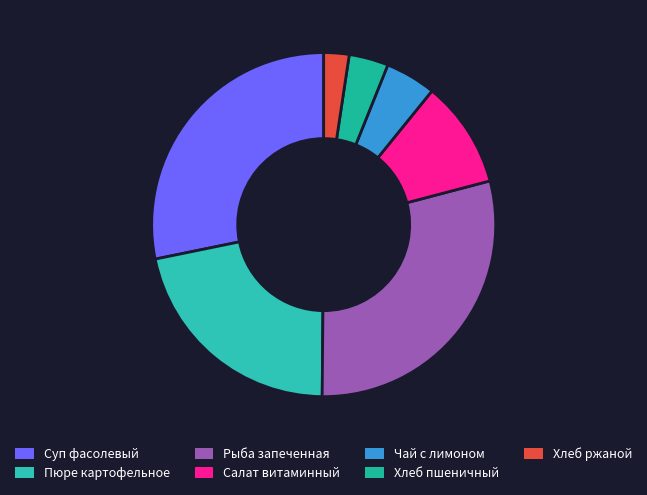

Does any single category account for the majority?

No